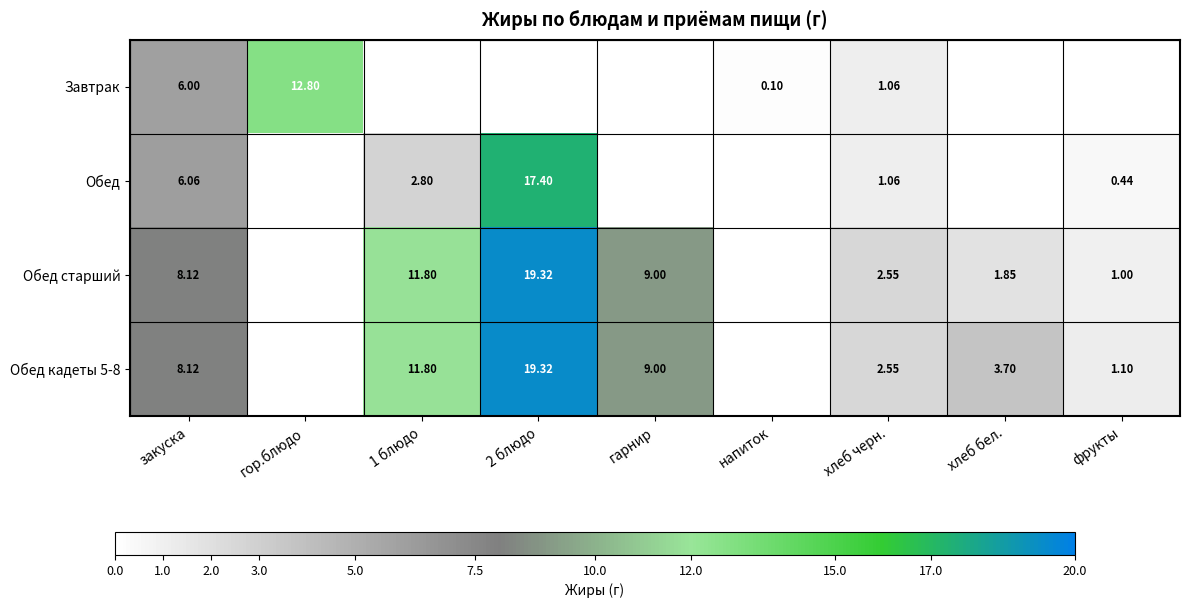

Is the value of Завтрак at напиток greater than the value of Обед старший at гарнир?

No